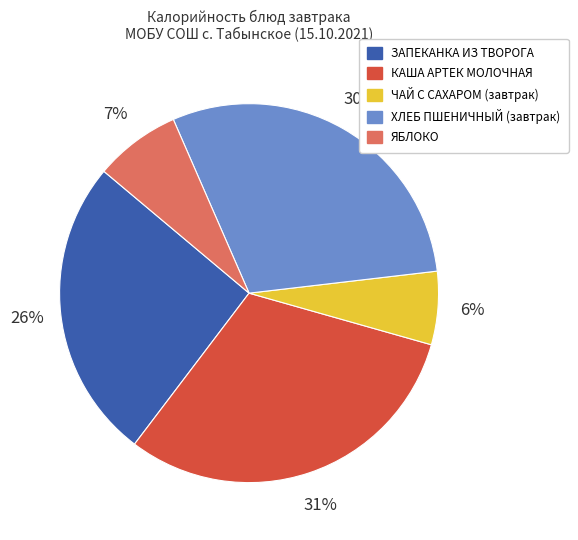

How many slices are in this pie chart?

5